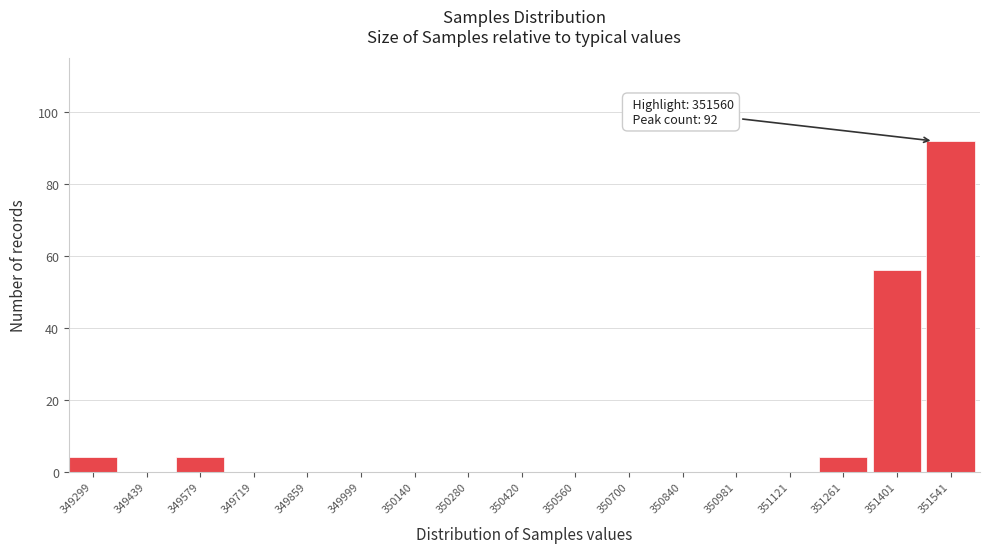

Reading left to right, transcribe all the data shown in this chart.

349299=4	349439=0	349579=4	349719=0	349859=0	349999=0	350140=0	350280=0	350420=0	350560=0	350700=0	350840=0	350981=0	351121=0	351261=4	351401=56	351541=92